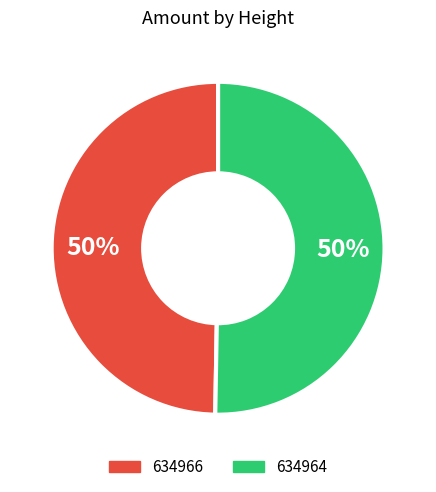

What is the majority slice?

634964